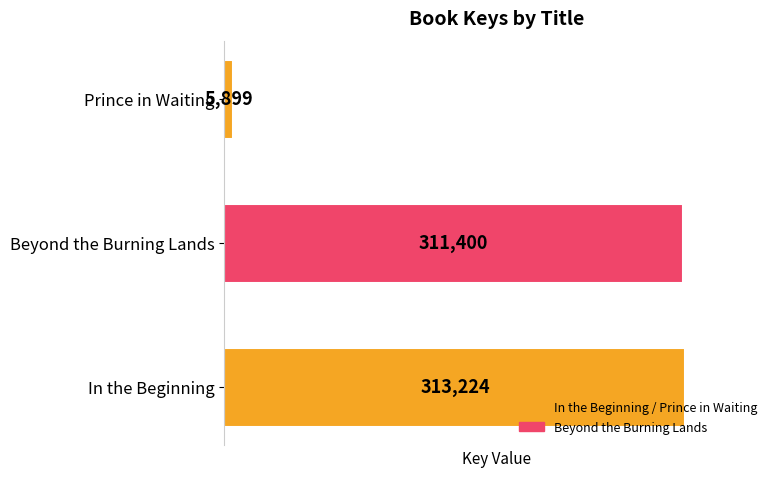

Read the value at In the Beginning, to the nearest 100.

313200